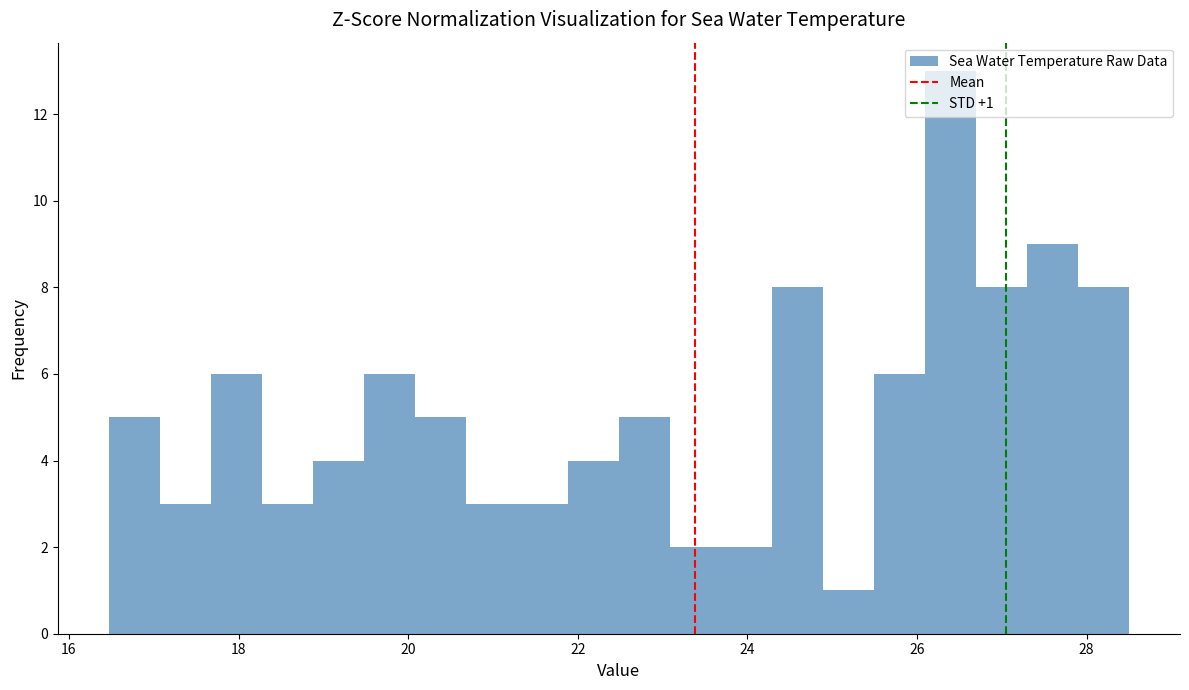

Read against the x-axis, roughly where is the centre of the tallest bar?

26.4